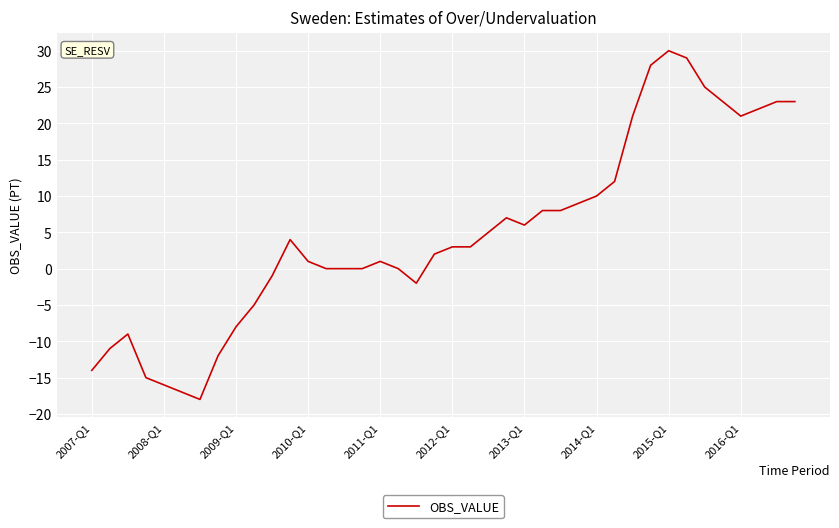

What is the smallest value displayed?

-18